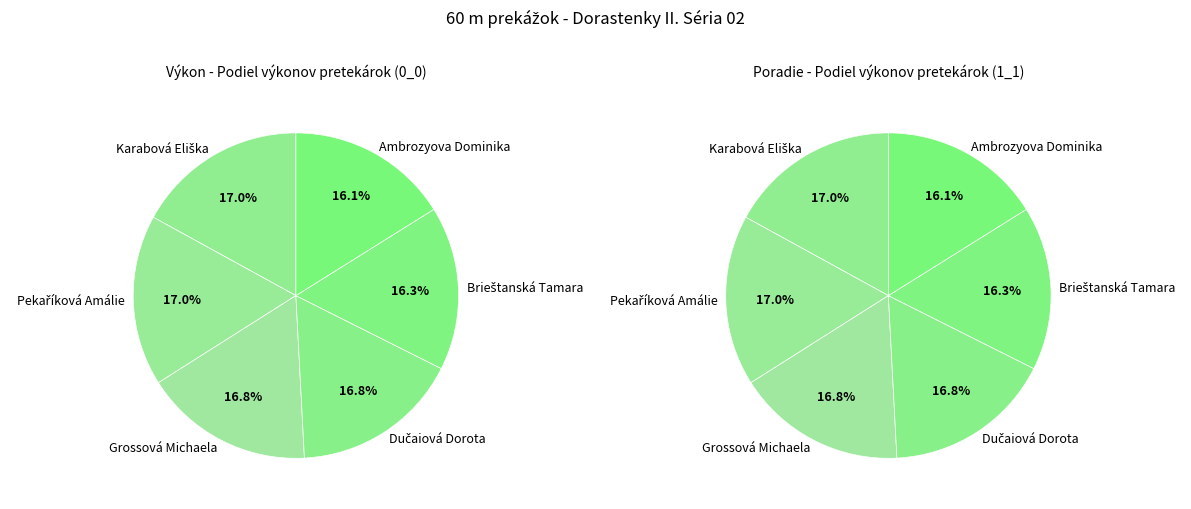

Between Dučaiová Dorota and Grossová Michaela, which is larger?

Dučaiová Dorota